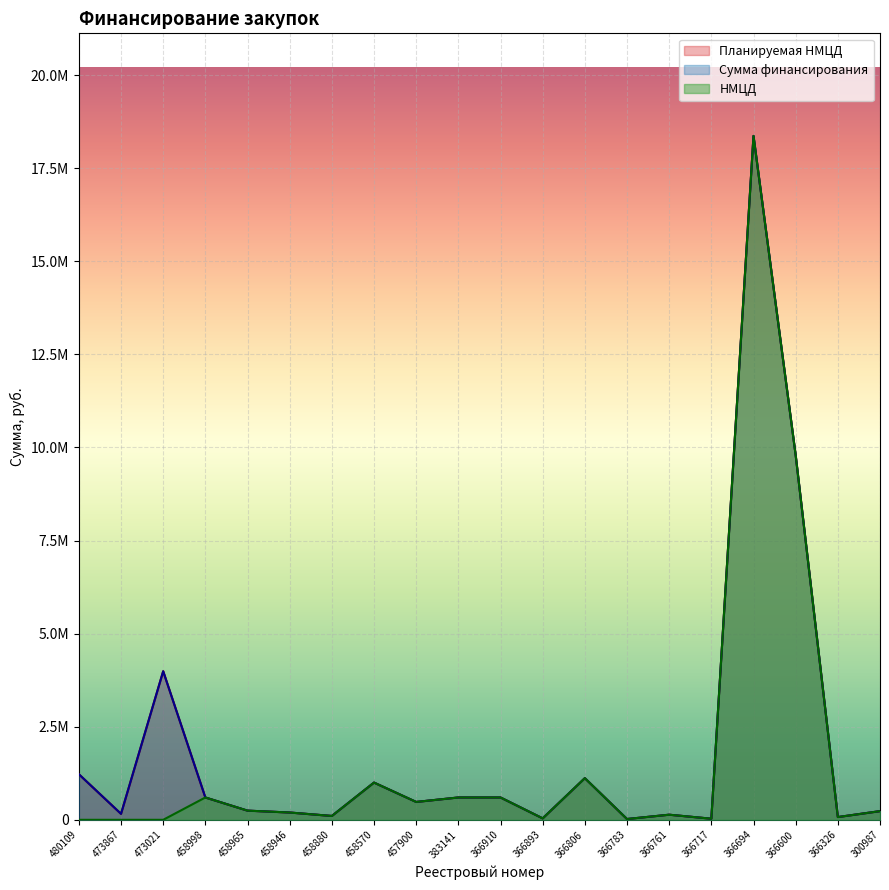

What is the highest value of the НМЦД series?

18366666.7